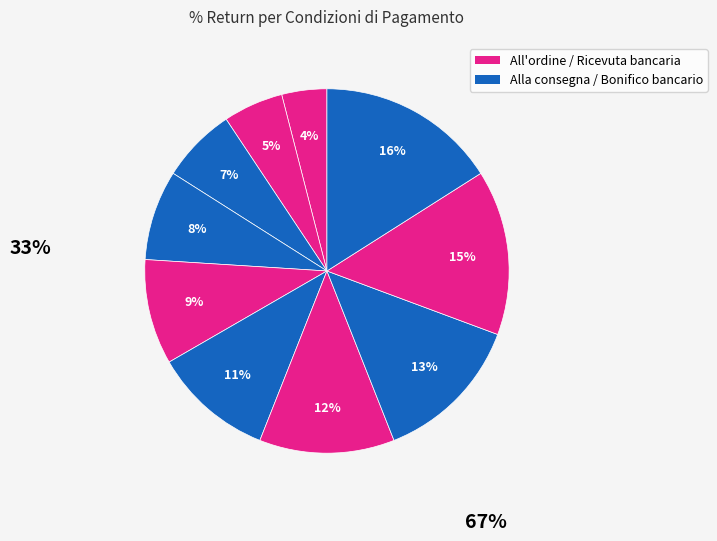

How many segments does this pie chart have?

10